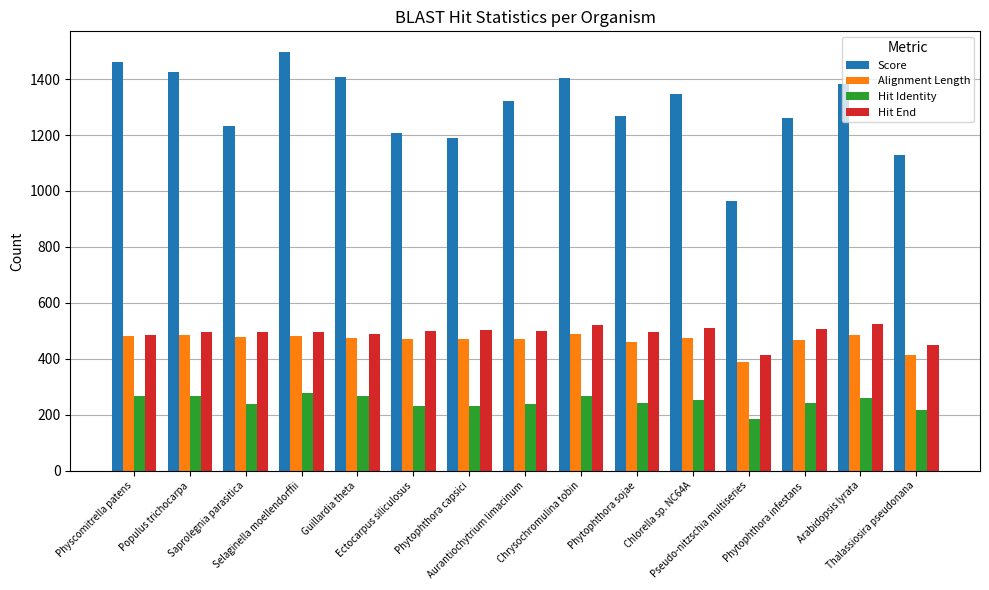

How many distinct data groups are displayed?

4